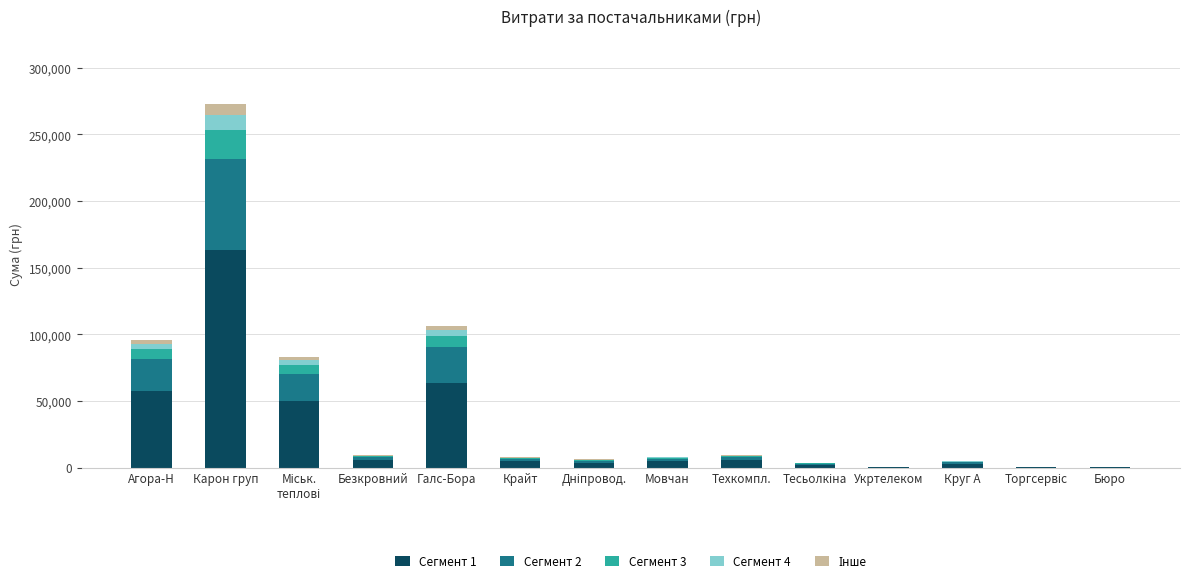

At which category is the sum across all series the highest?

Карон груп